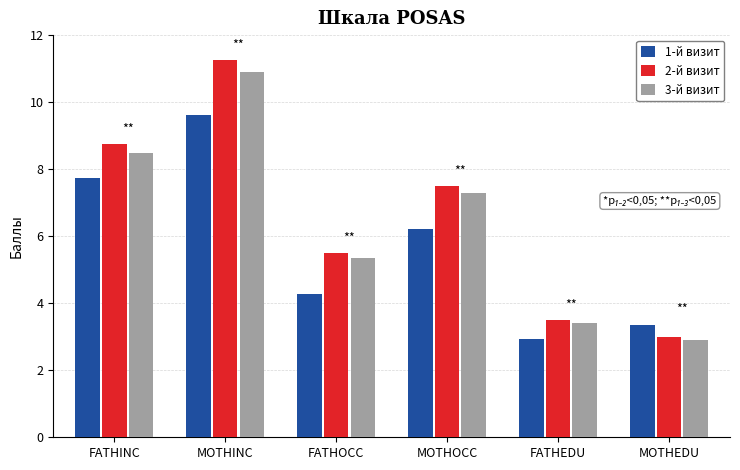

What is the total value across all series at FATHINC?

25.0